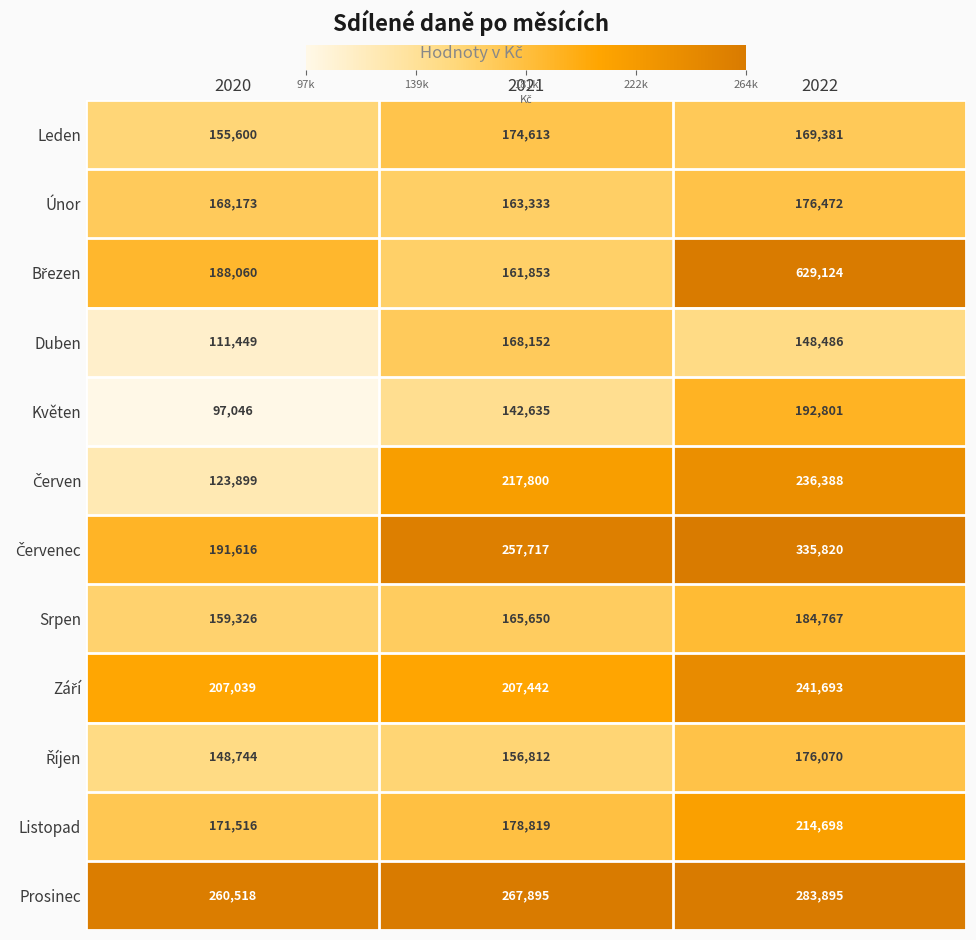

What value does the Duben series have at 2022, to the nearest 100?

148500